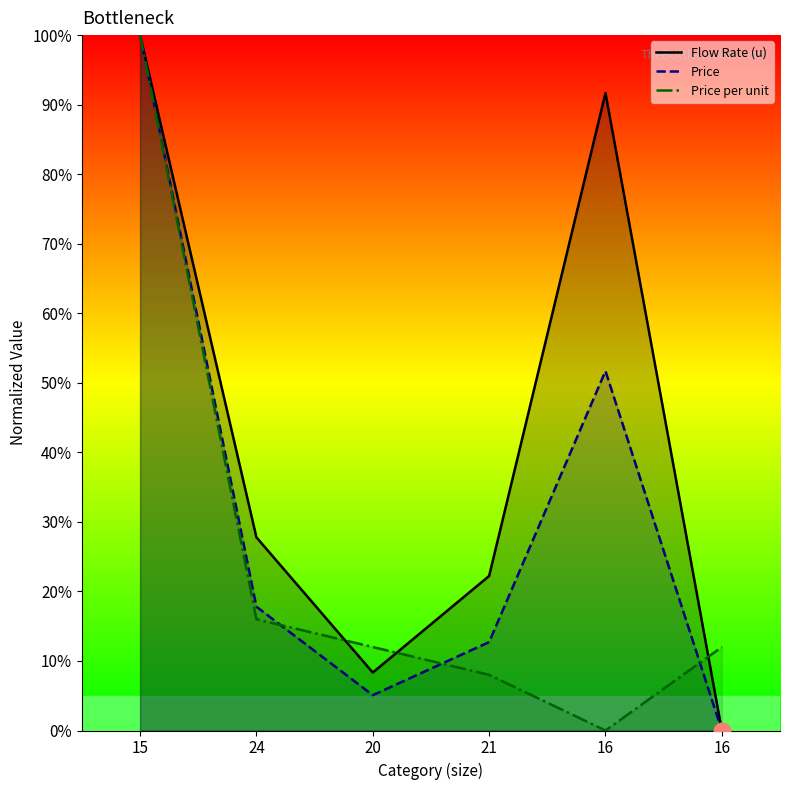

What is the value of the Price per unit point at the 4th from the left?

8.0